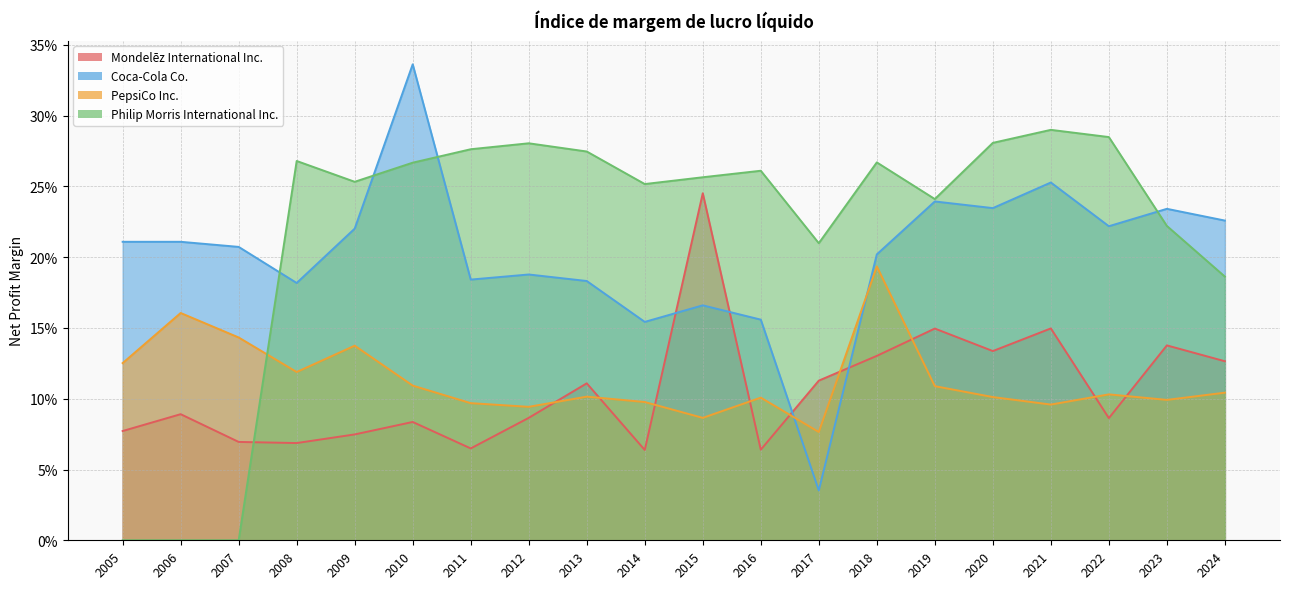

What are all the series names shown in the legend?

Mondelēz International Inc., Coca-Cola Co., PepsiCo Inc., Philip Morris International Inc.